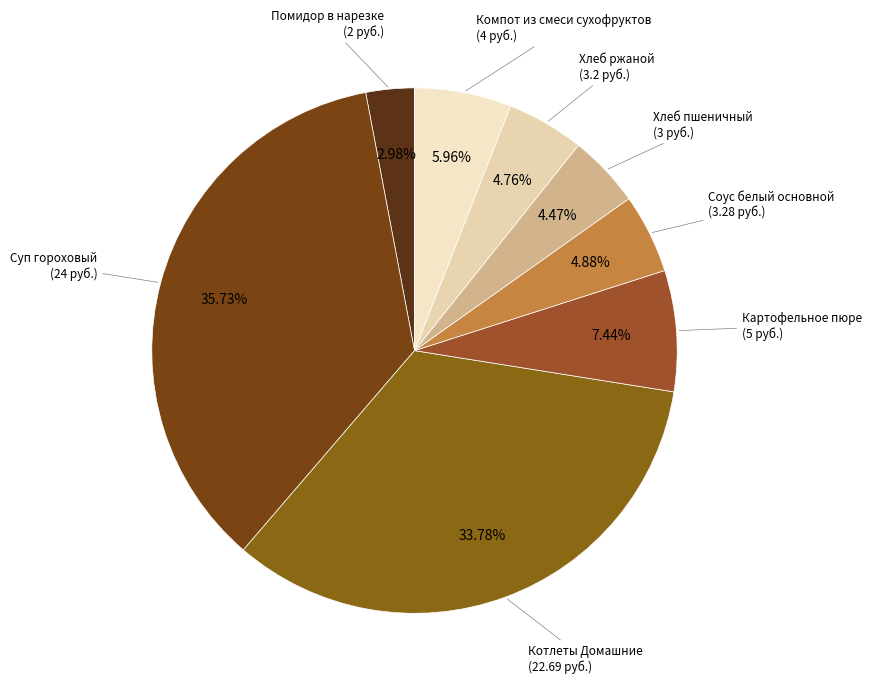

What is the largest slice in the pie chart?

Суп гороховый